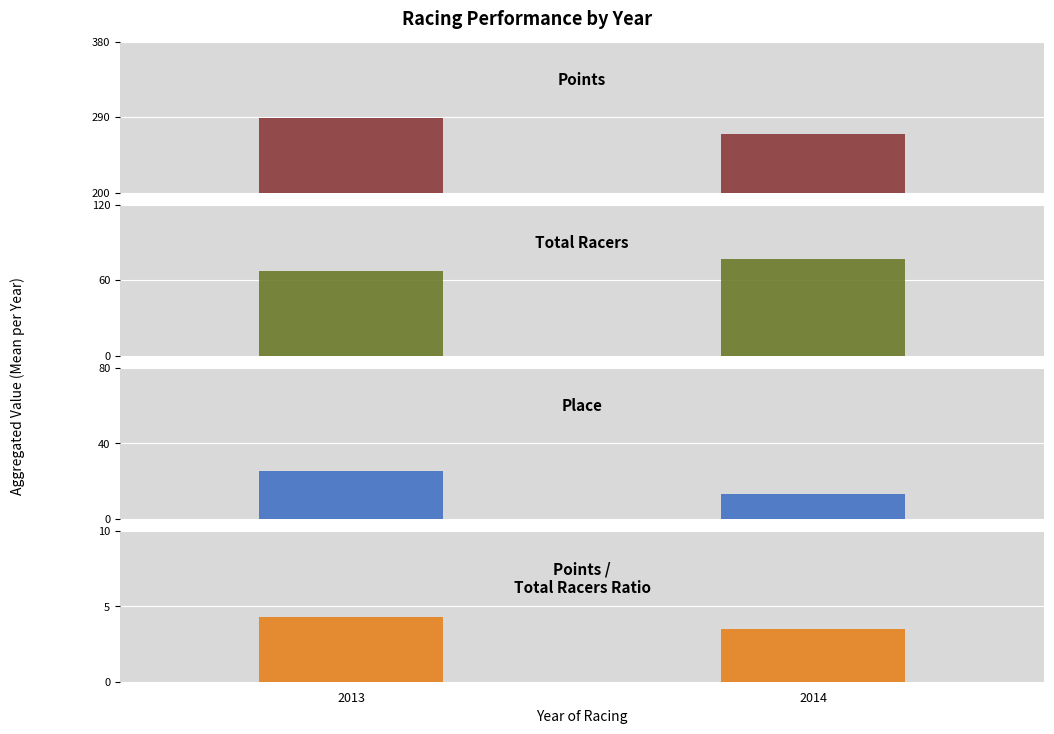

What is the lowest value of the Points/Racers series?

3.5